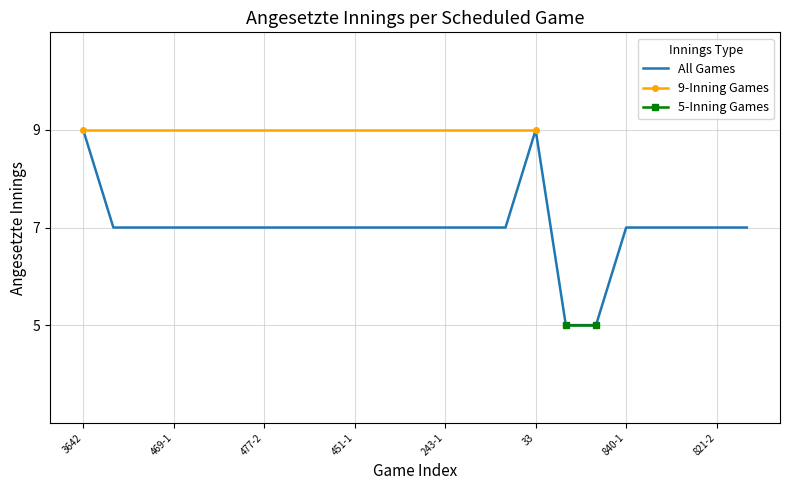

What is the average value?

7